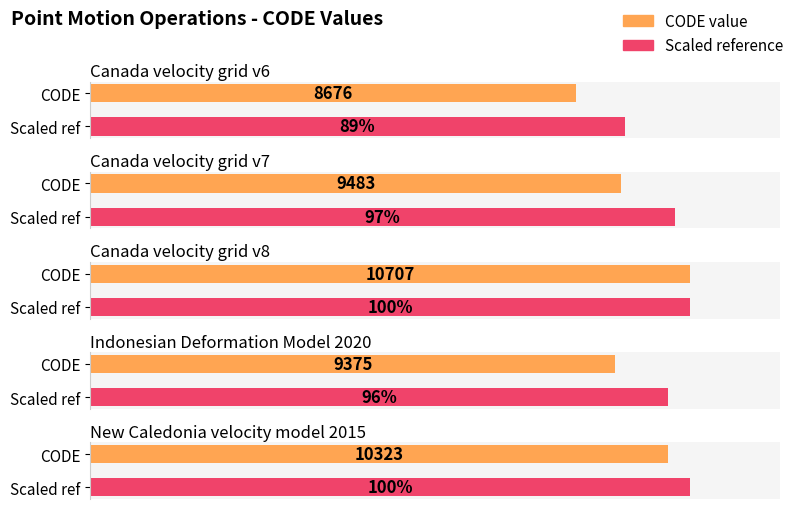

What is the label of the 1st bar from the right?

New Caledonia velocity model 2015